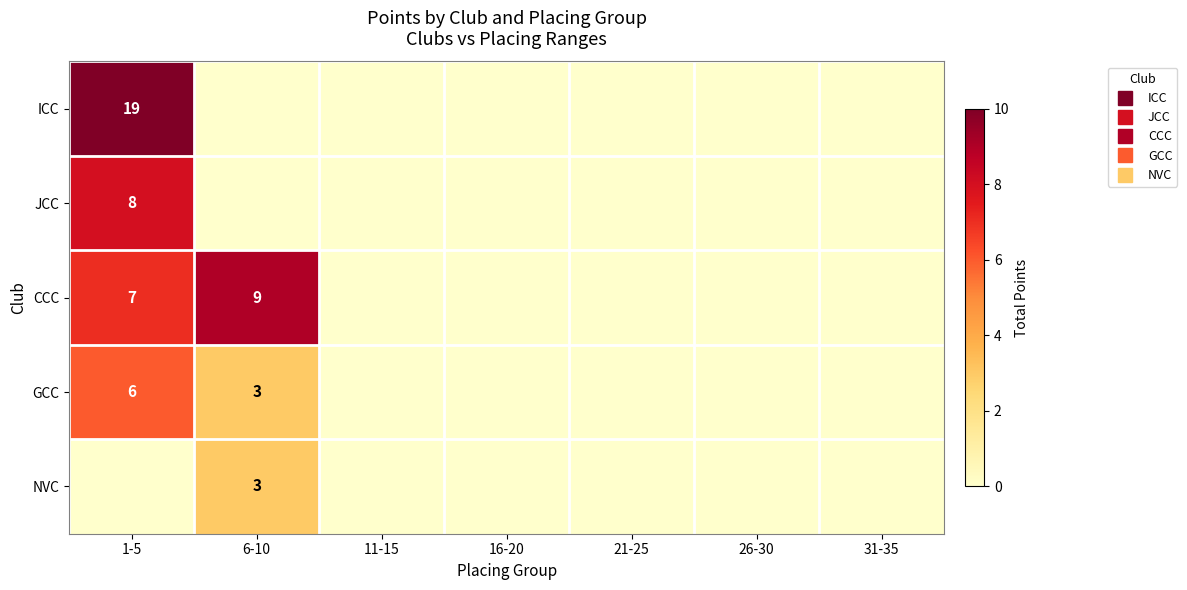

Which series has the largest range (max minus min)?

ICC